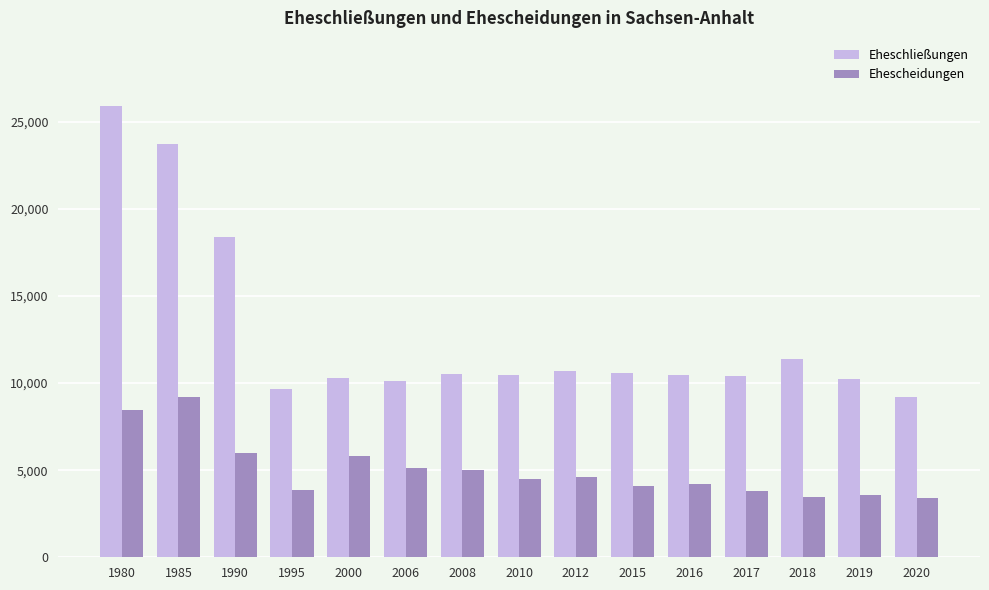

What is the average value of the Eheschließungen series?

12804